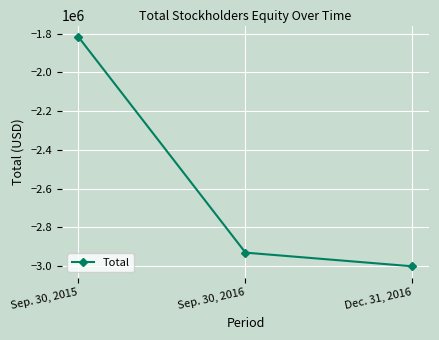

Is it true that the value at Dec. 31, 2016 is -3000619?

True